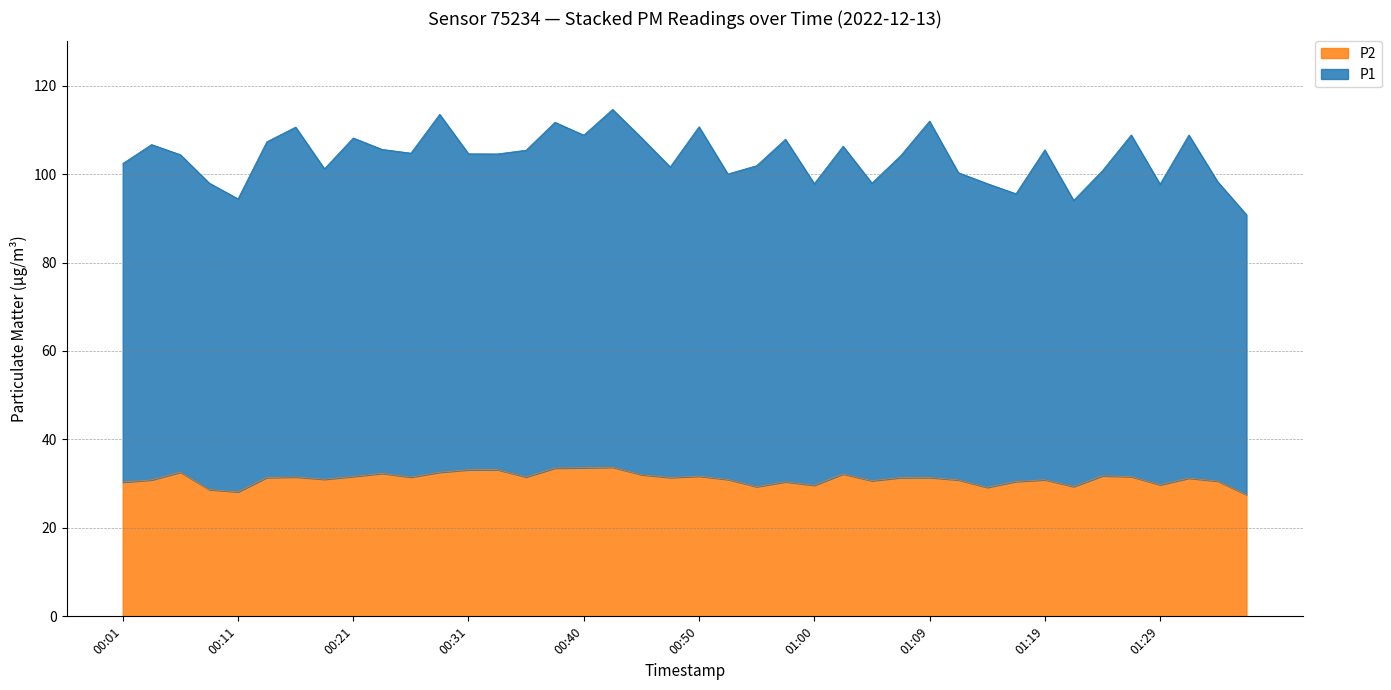

What is the maximum value for P2?

33.7